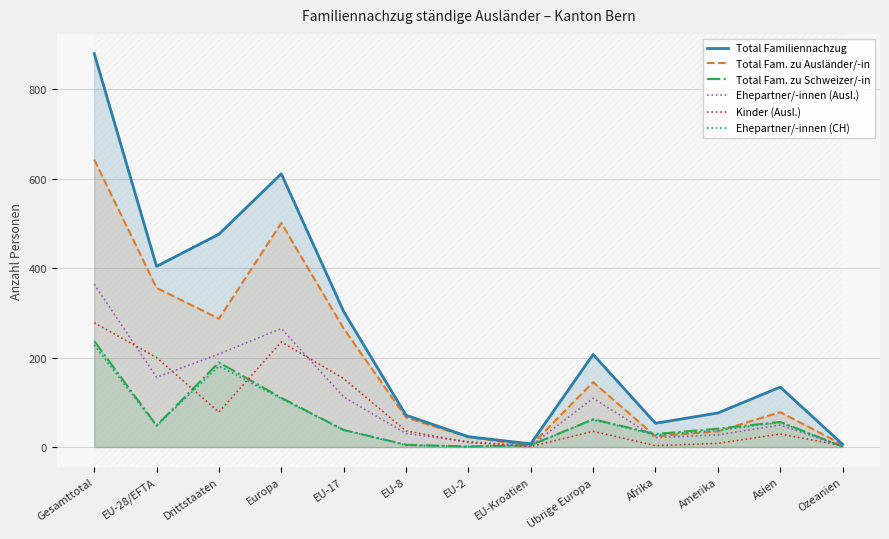

List the labels in order of Ehepartner/-innen (Ausl.) value, largest first.

Gesamttotal, Europa, Drittstaaten, EU-28/EFTA, EU-17, Übrige Europa, Asien, EU-8, Amerika, Afrika, EU-2, EU-Kroatien, Ozeanien